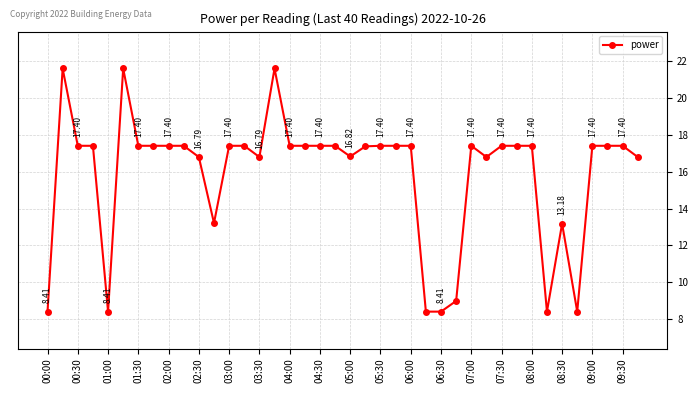

True or false: the data has more than 2 interior local peaks.

True